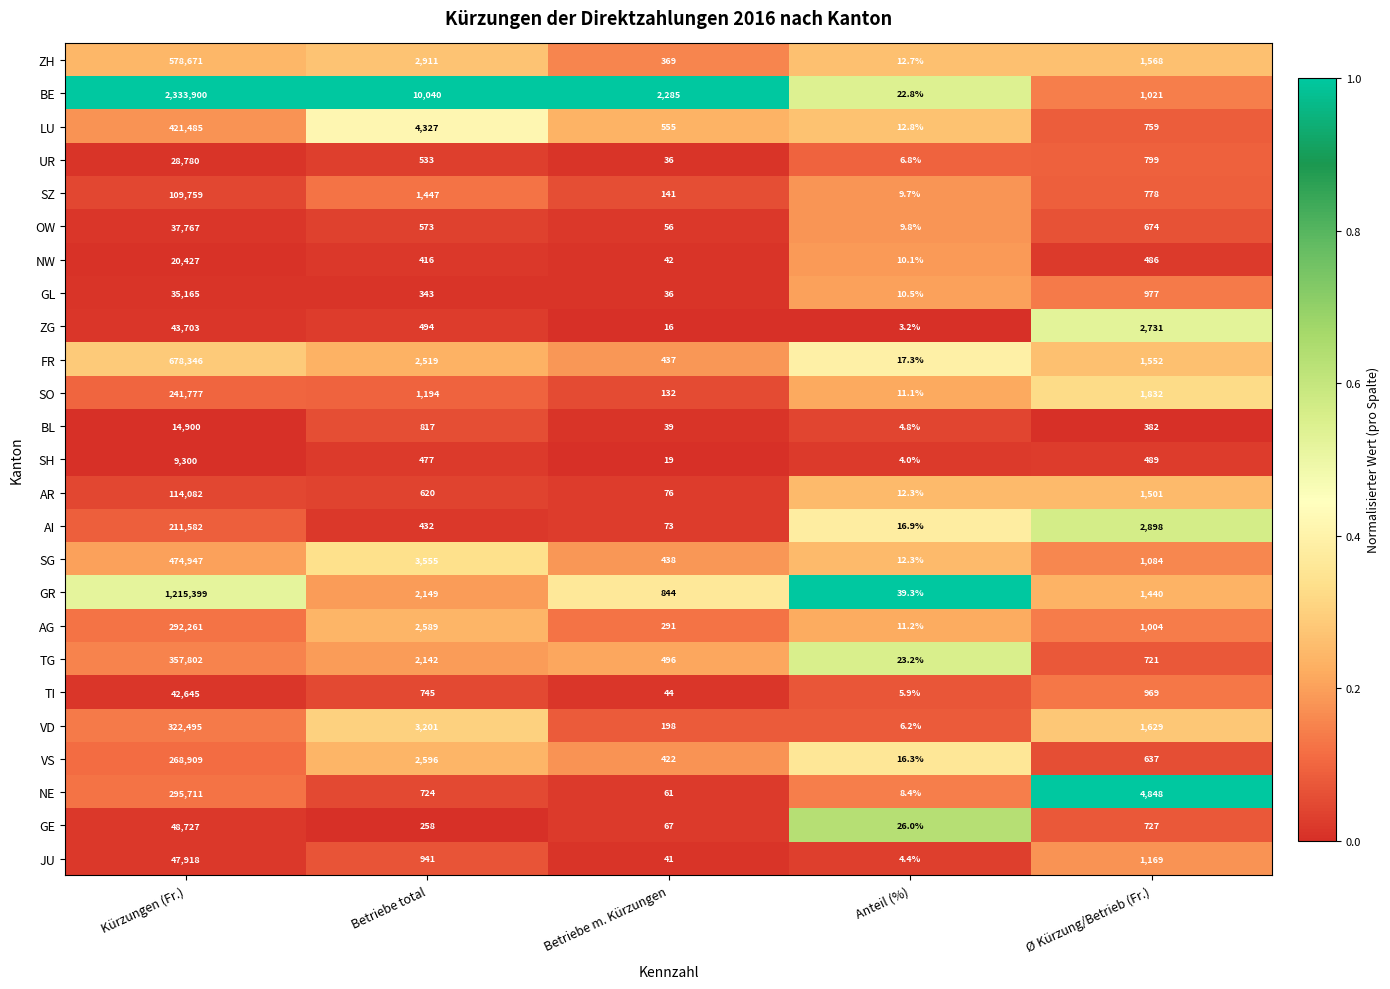

What is the minimum value shown in the chart?

3.2